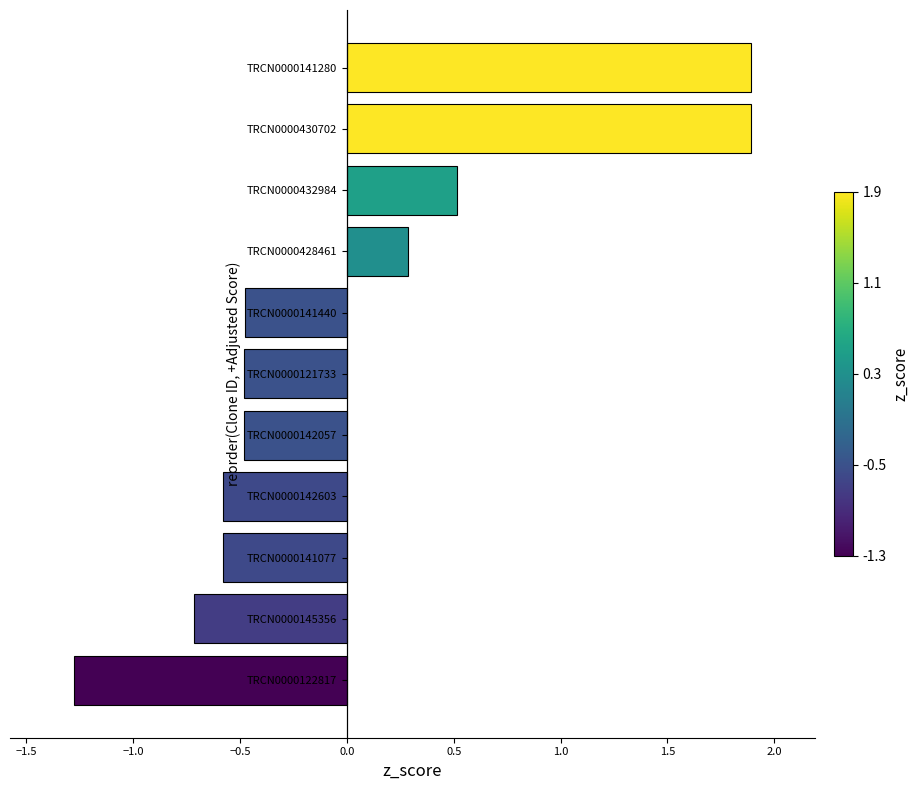

How many values are below zero?

7